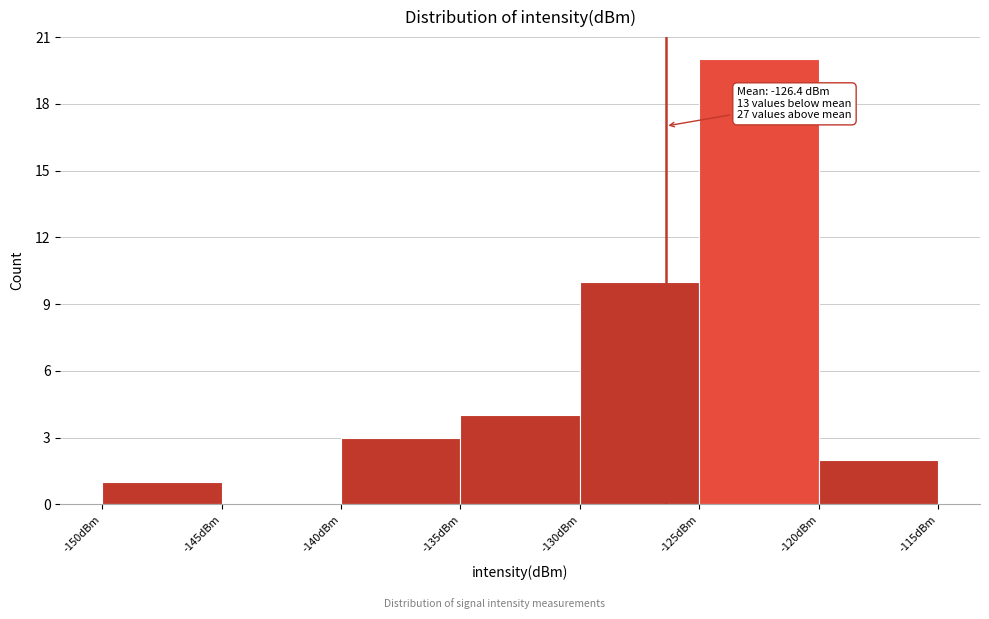

Which range on the x-axis has the tallest bar?

-125 to -120